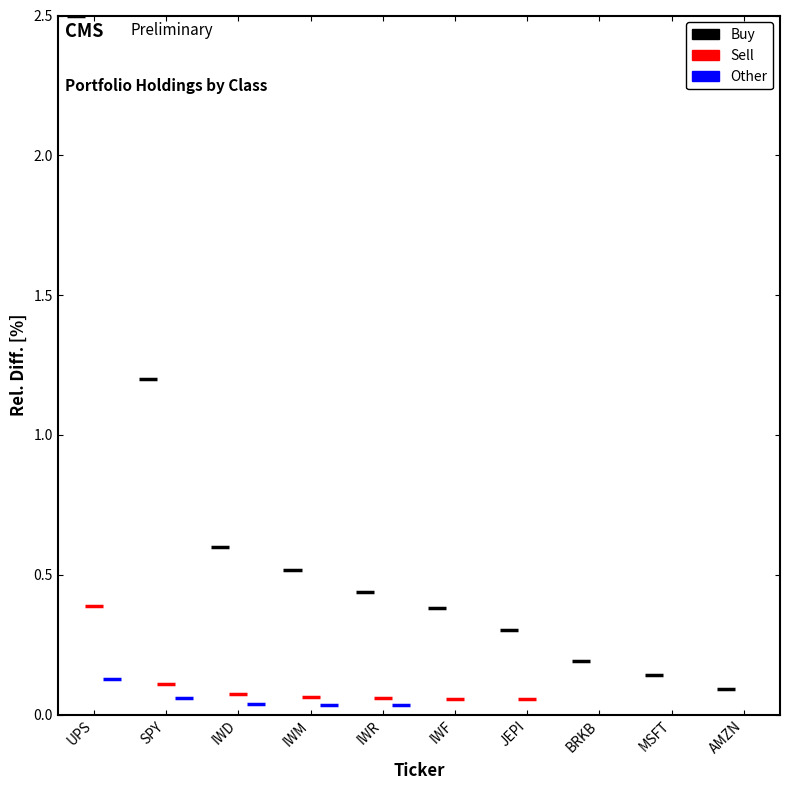

Rank the series at IWM from lowest to highest value.

Other, Sell, Buy